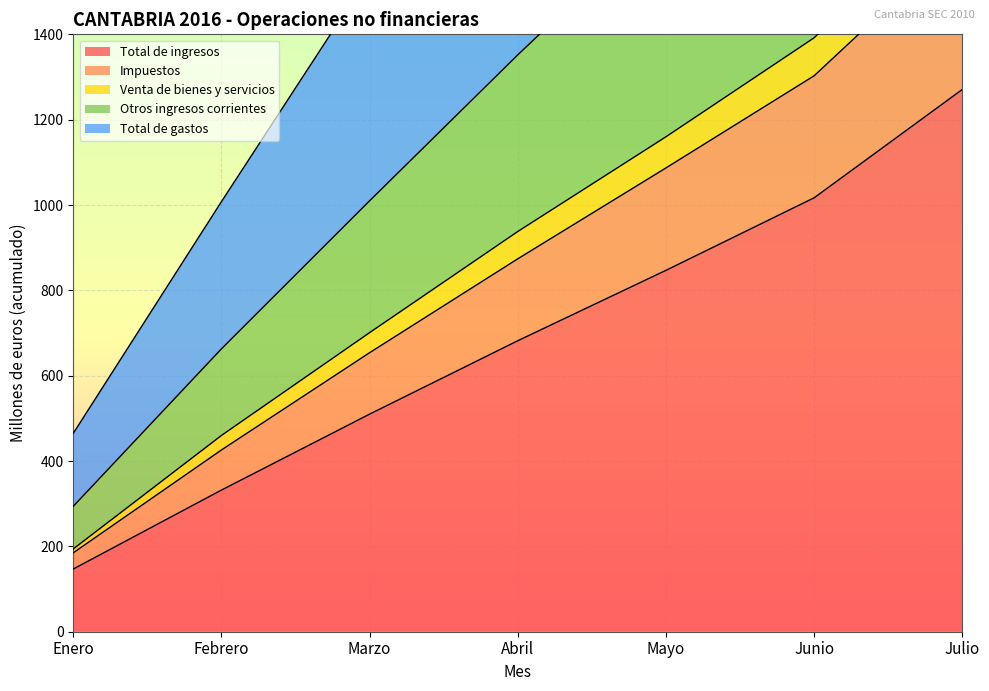

Which has a higher value, Marzo or Julio?

Julio